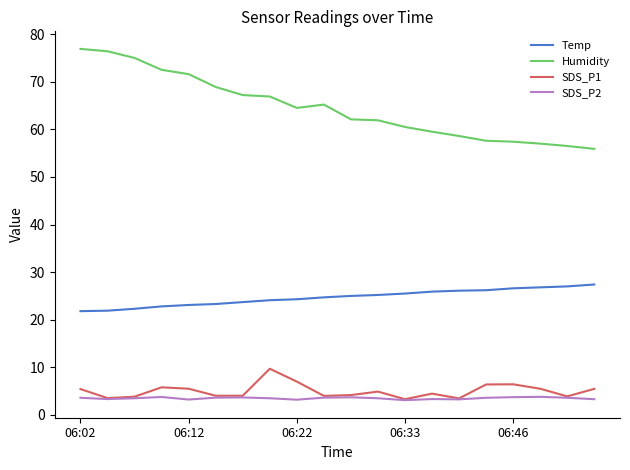

Which series has the largest range (max minus min)?

Humidity